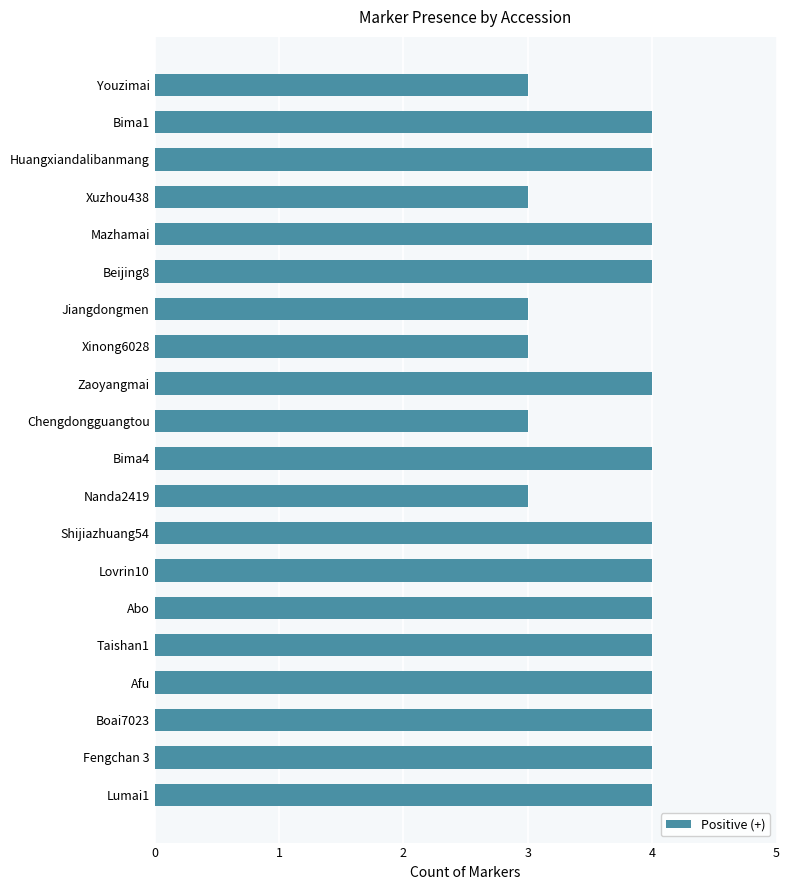

How many bars are there in total?

20